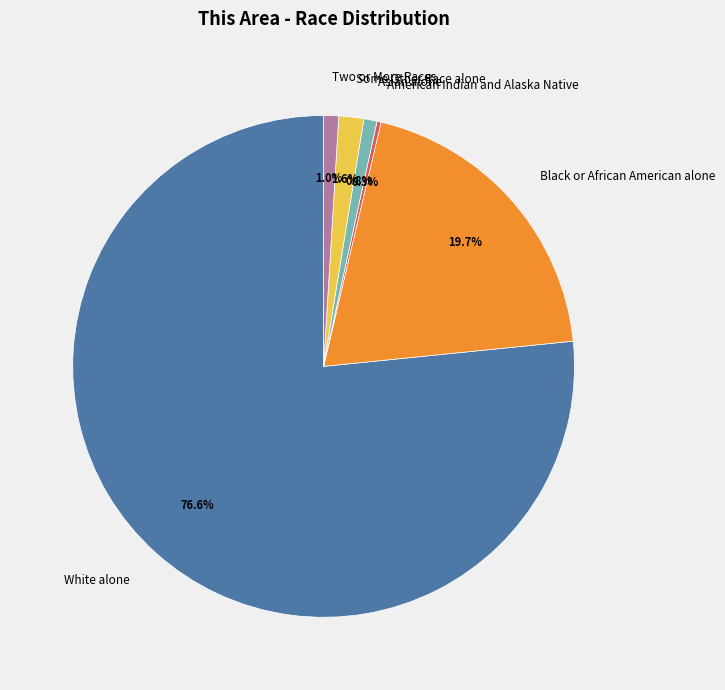

Between Asian alone and White alone, which is larger?

White alone